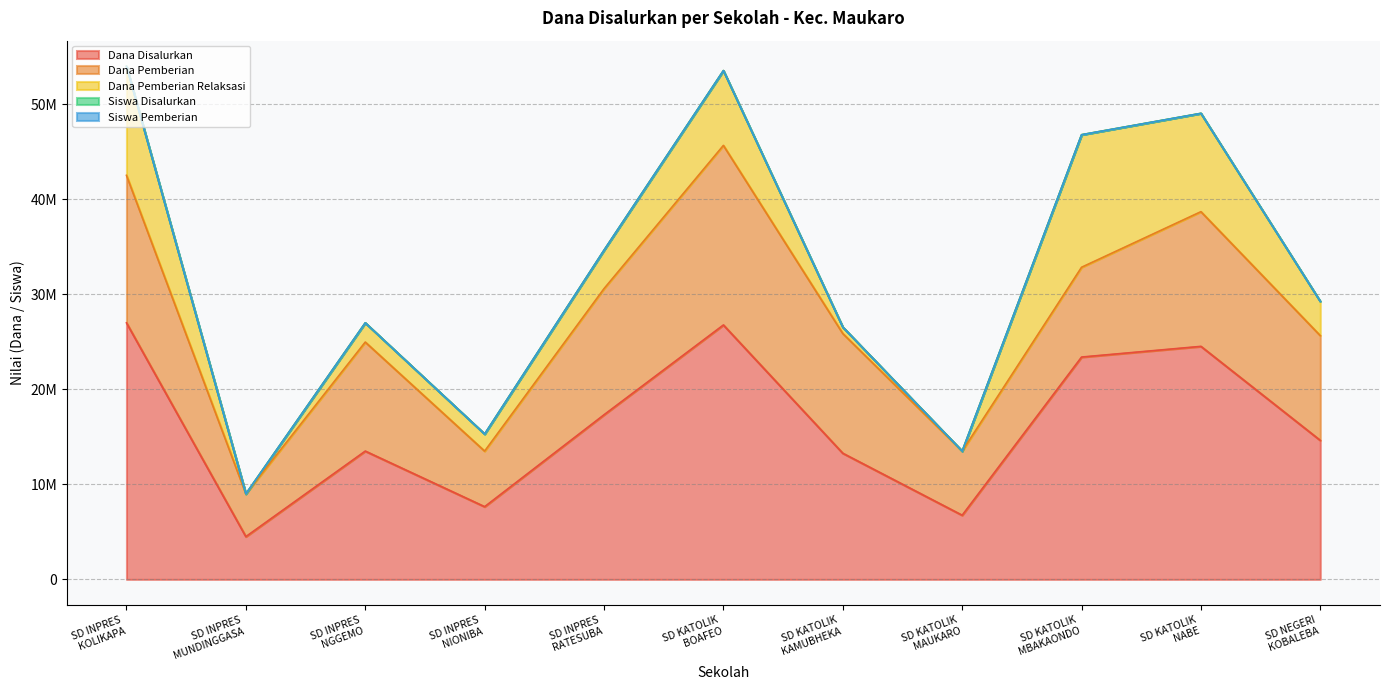

Which series changed the most between SD KATOLIK
KAMUBHEKA and SD KATOLIK
NABE?

Dana Disalurkan